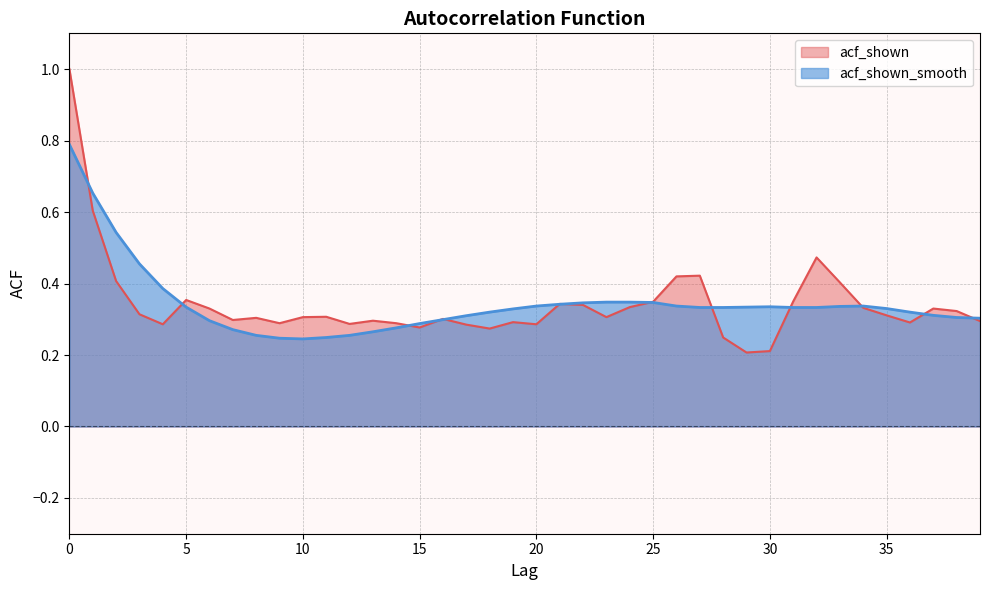

At which label is acf_shown_smooth closest to 0?

10